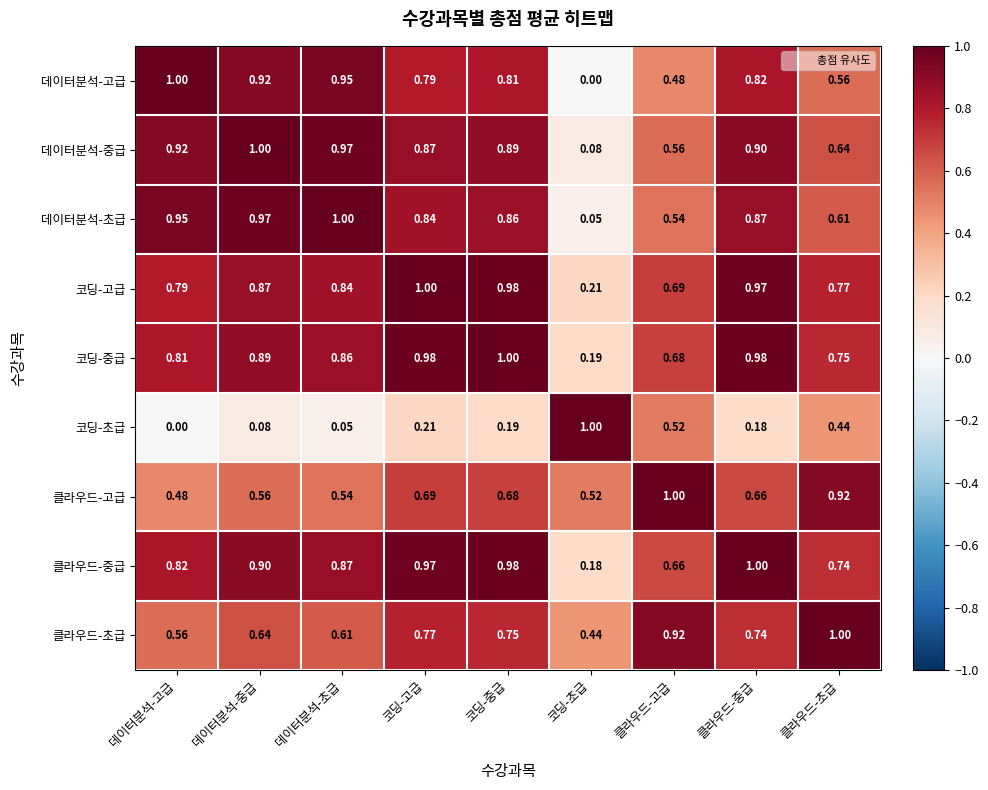

Which category has the highest value in the 클라우드-중급 series?

클라우드-중급